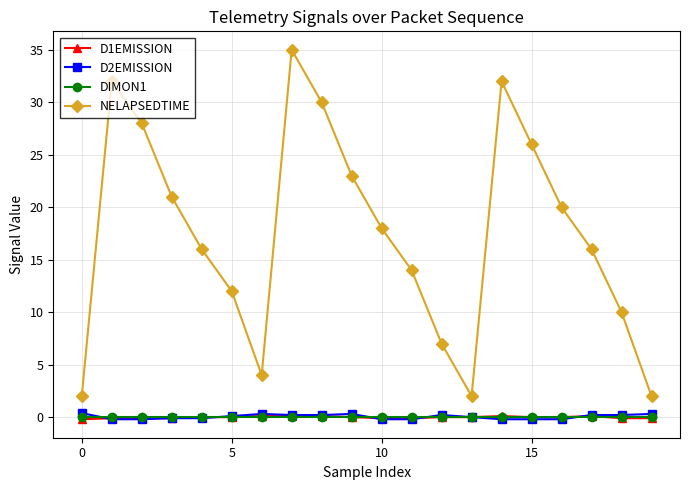

How many data points does each series have?

20